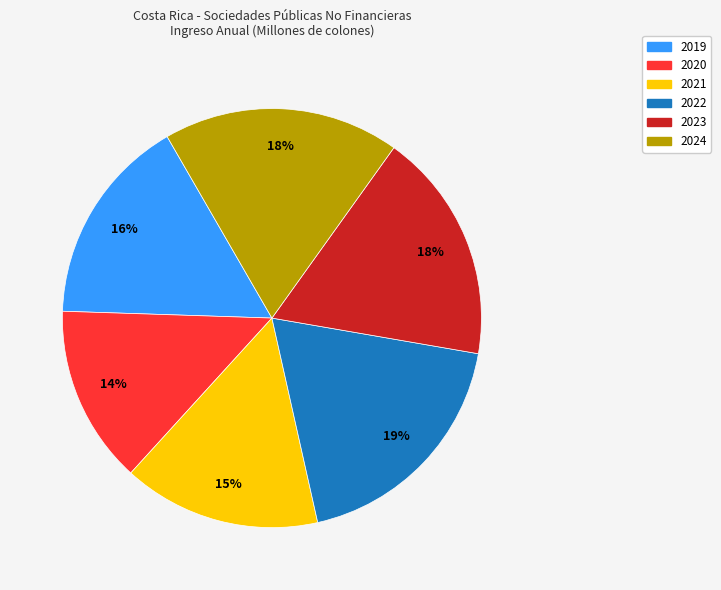

To the nearest percent, what is the average slice percentage?

17%